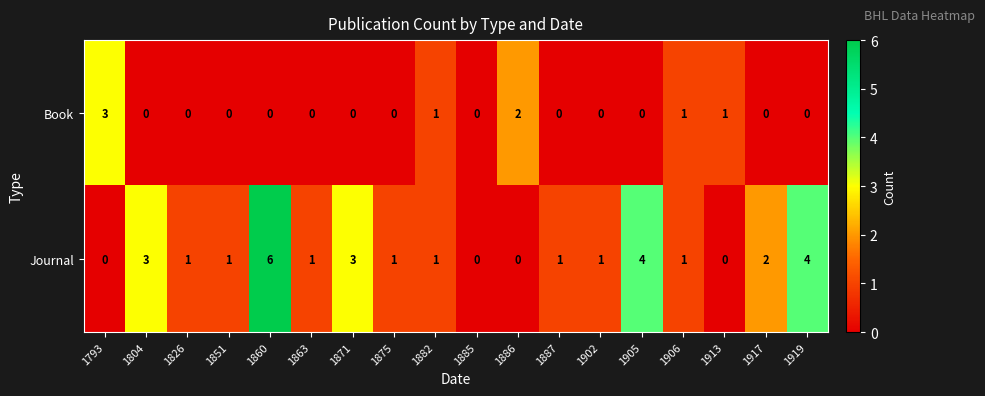

What is the total value across all series at 1804?

3